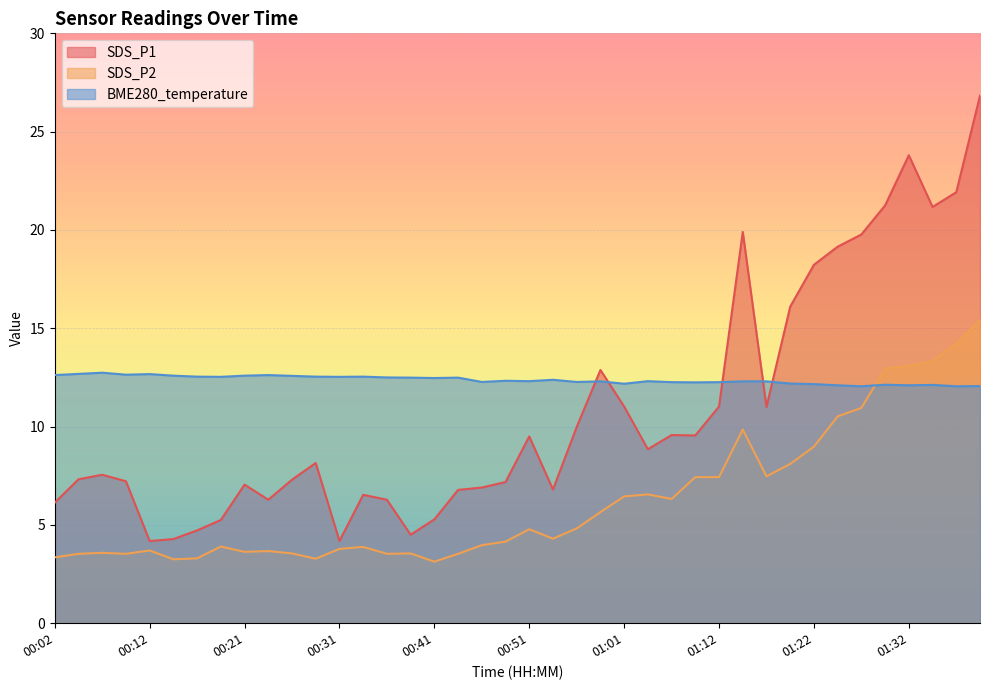

List the labels in order of SDS_P1 value, smallest first.

00:12, 00:31, 00:14, 00:39, 00:16, 00:19, 00:41, 00:02, 00:24, 00:36, 00:34, 00:43, 00:53, 00:46, 00:21, 00:48, 00:09, 00:26, 00:04, 00:07, 00:29, 01:03, 00:51, 01:09, 01:06, 00:56, 01:17, 01:01, 01:12, 00:58, 01:20, 01:22, 01:25, 01:27, 01:15, 01:34, 01:30, 01:37, 01:32, 01:40